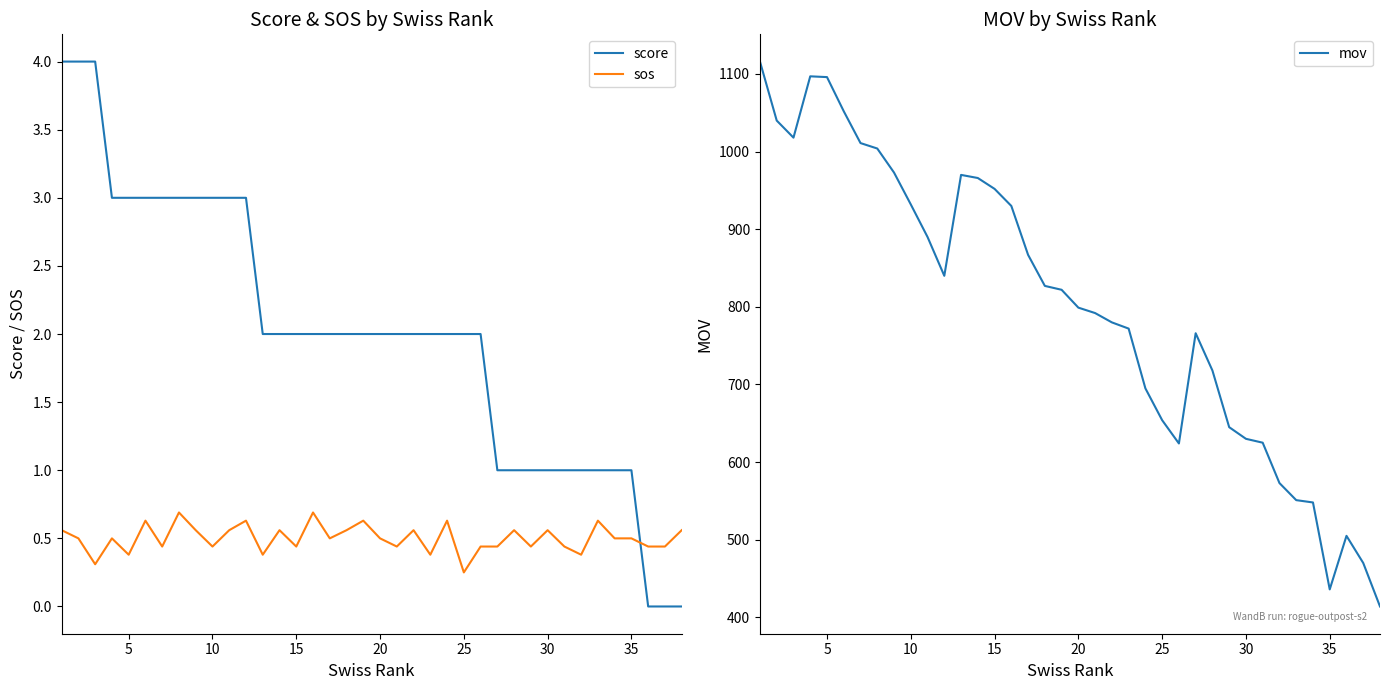

True or false: score and mov cross at least once.

False